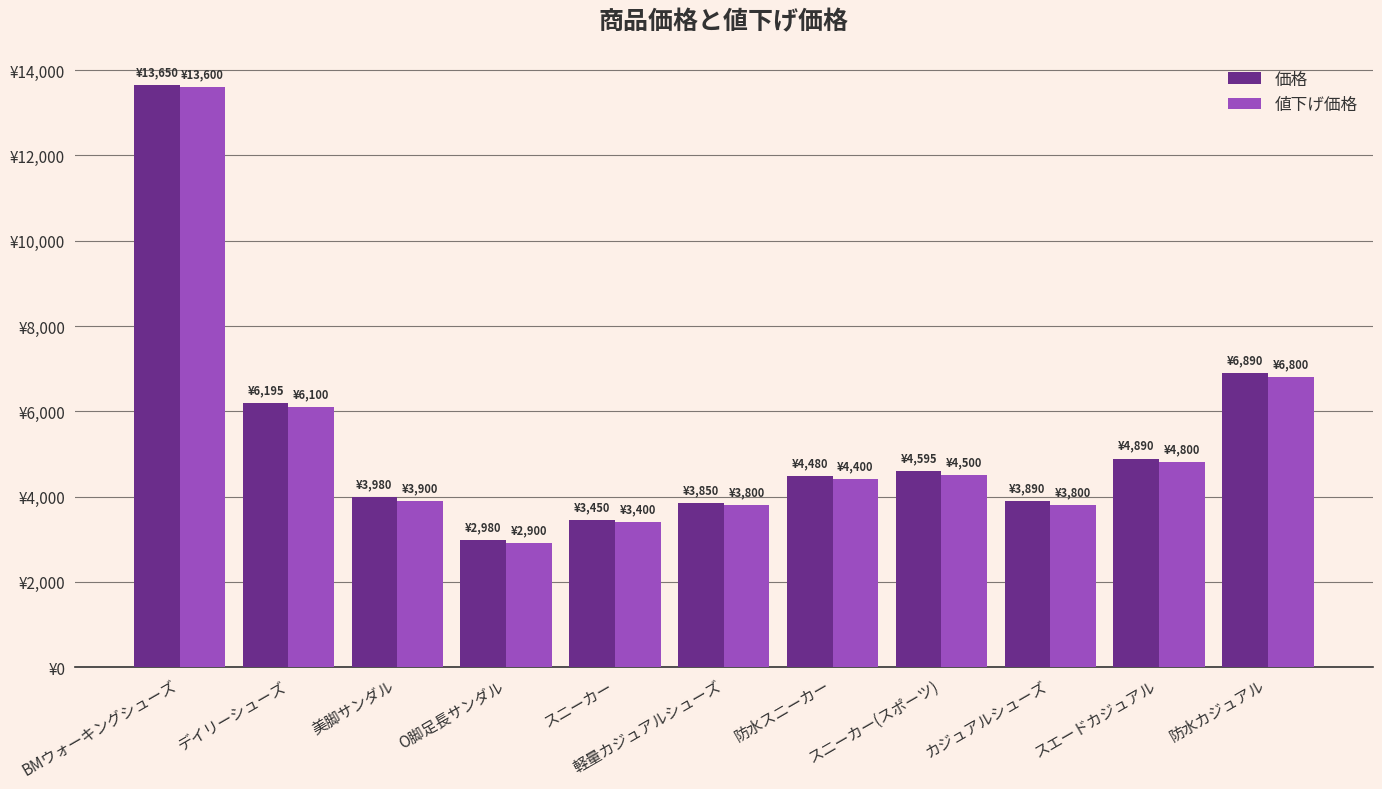

Between スニーカー(スポーツ) and 防水スニーカー, which is larger?

スニーカー(スポーツ)